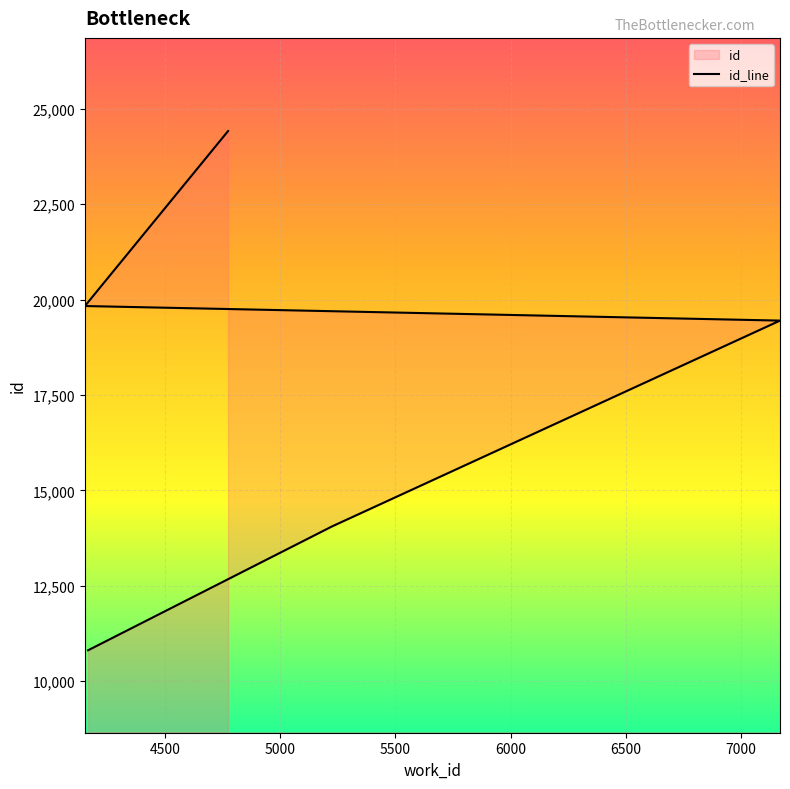

What is the label of the 1st point from the left?

4167